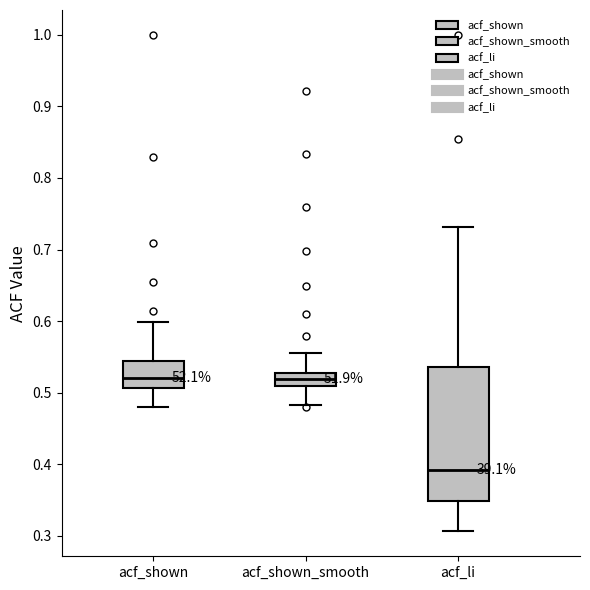

Reading left to right, read every box against the y-axis: the position of its median line, the range the box covers, and the ends of its whiskers. The values are not printed on the chart, so give them approximately, as read against the axis.

acf_shown: median 0.52, box 0.51 to 0.54, whiskers 0.48 to 0.60
acf_shown_smooth: median 0.52, box 0.51 to 0.53, whiskers 0.48 to 0.56
acf_li: median 0.39, box 0.35 to 0.54, whiskers 0.31 to 0.73